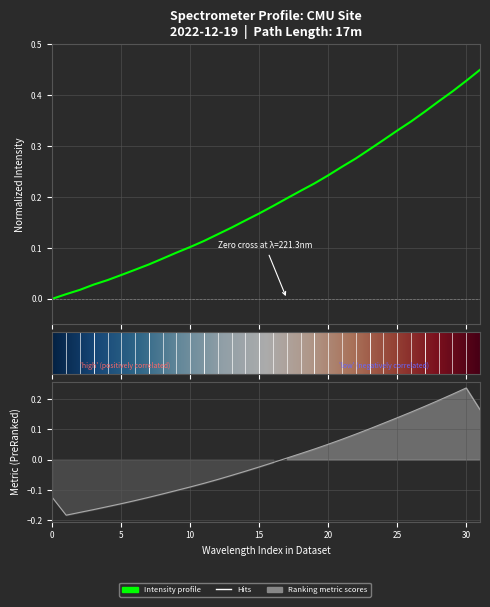

The chart shows a value of 0.1 at 220.1623. True or false?

True